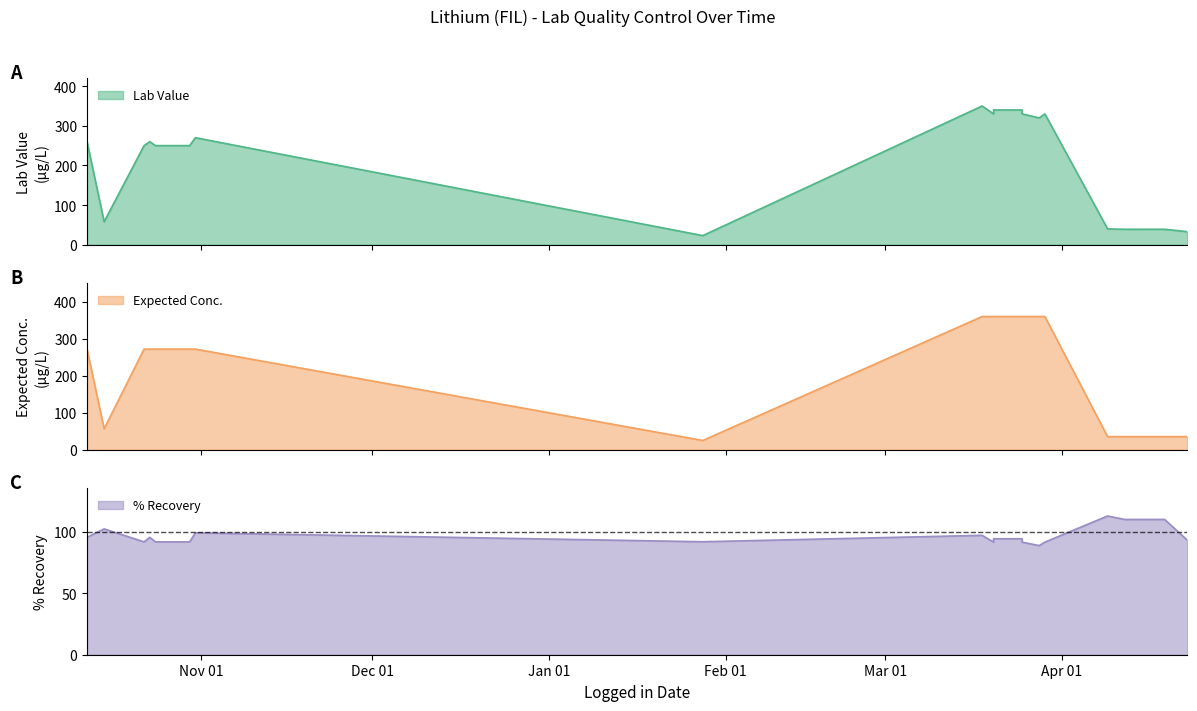

Which series has the widest spread of values?

Expected Conc.